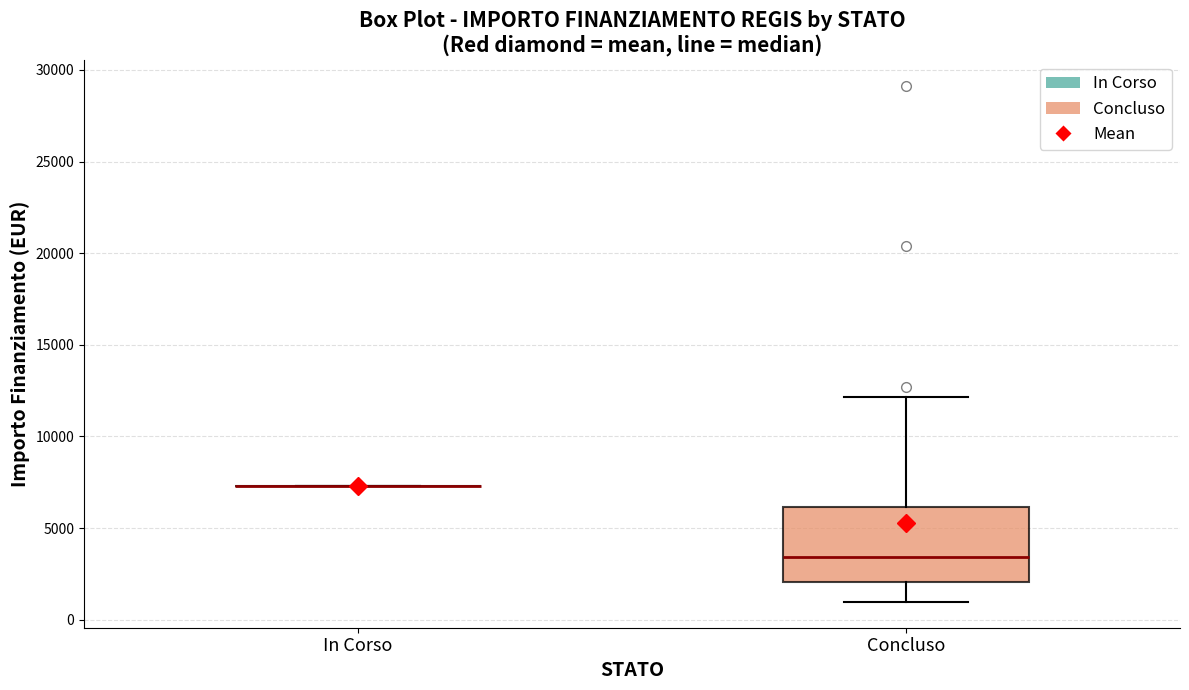

Reading left to right, transcribe this box plot: for each box, give where its median line is, the range the box spans, and where its two whiskers end, as read against the y-axis. The values are not printed on the chart, so give them approximately, as read against the axis.

In Corso: box collapsed to a line at 7500, whiskers 7500 to 7500
Concluso: median 3500, box 2000 to 6000, whiskers 1000 to 12000